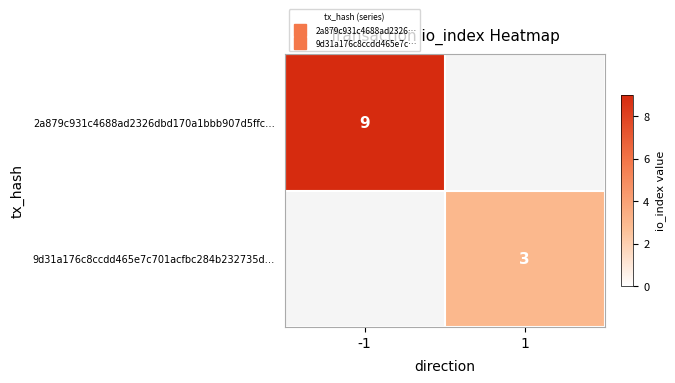

What is the approximate value of 9d31a176c8ccdd465e7c701acfbc284b232735d… at 1?

3.0